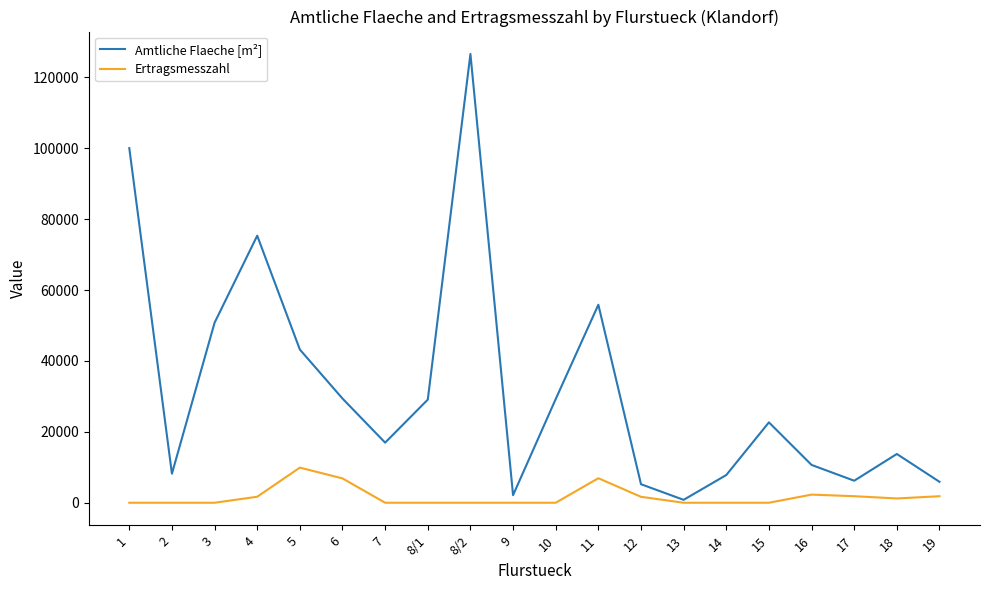

Does the chart have visible grid lines?

No